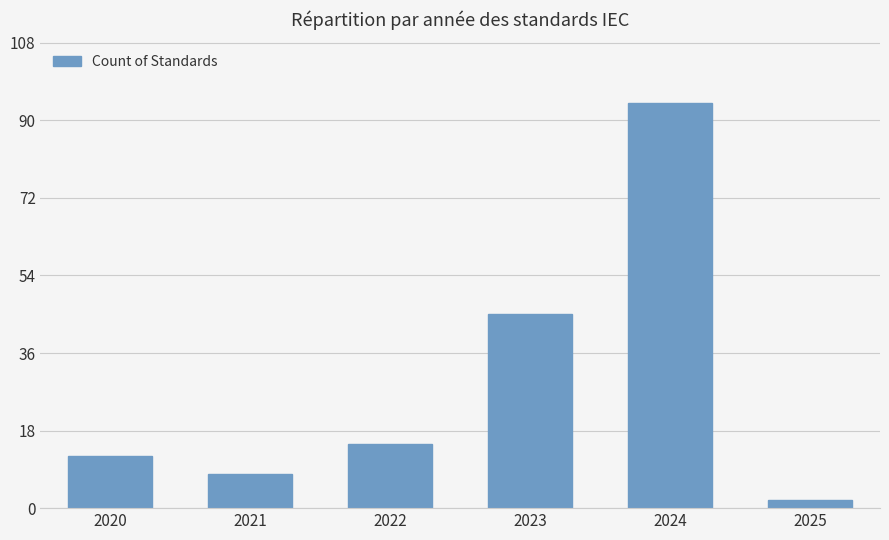

What is the sum of all values?

176